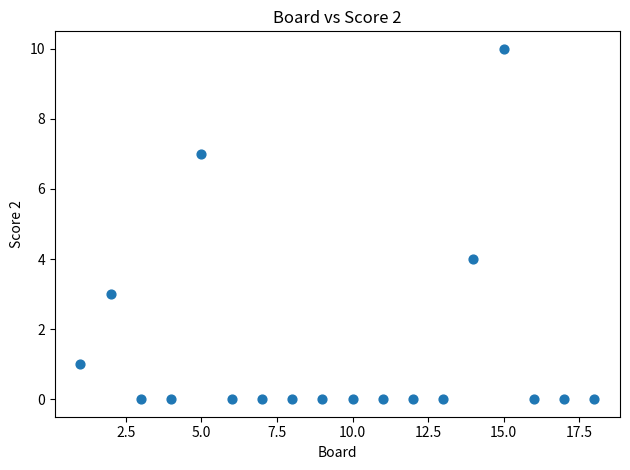

What is the range of X values (max minus min)?

17